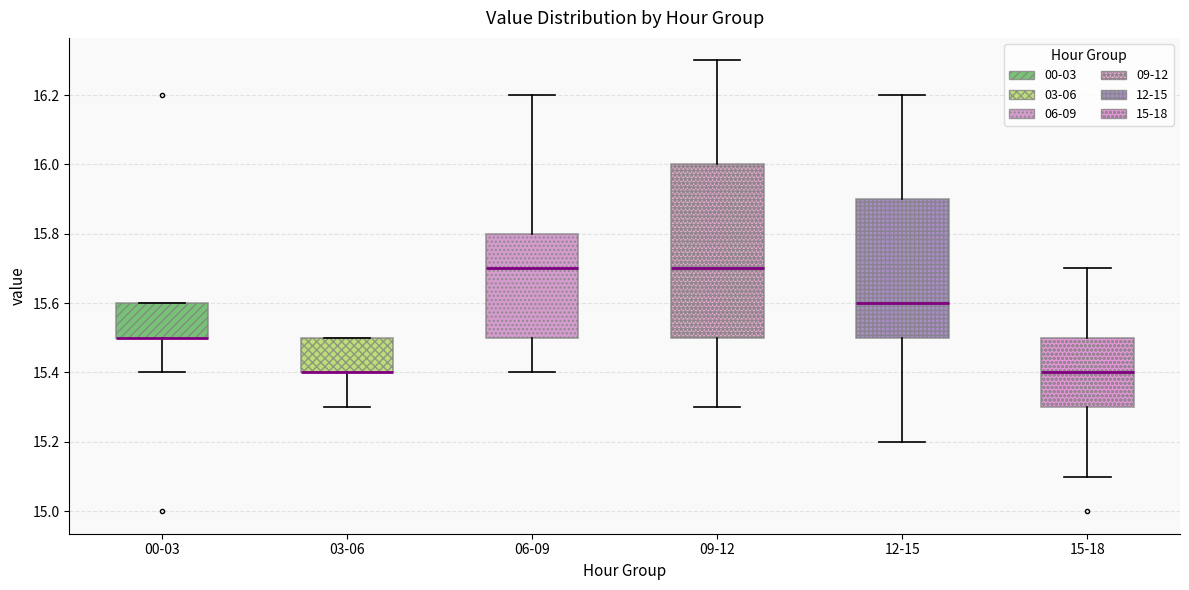

Which box is the tallest, from its lower edge to its upper edge?

09-12